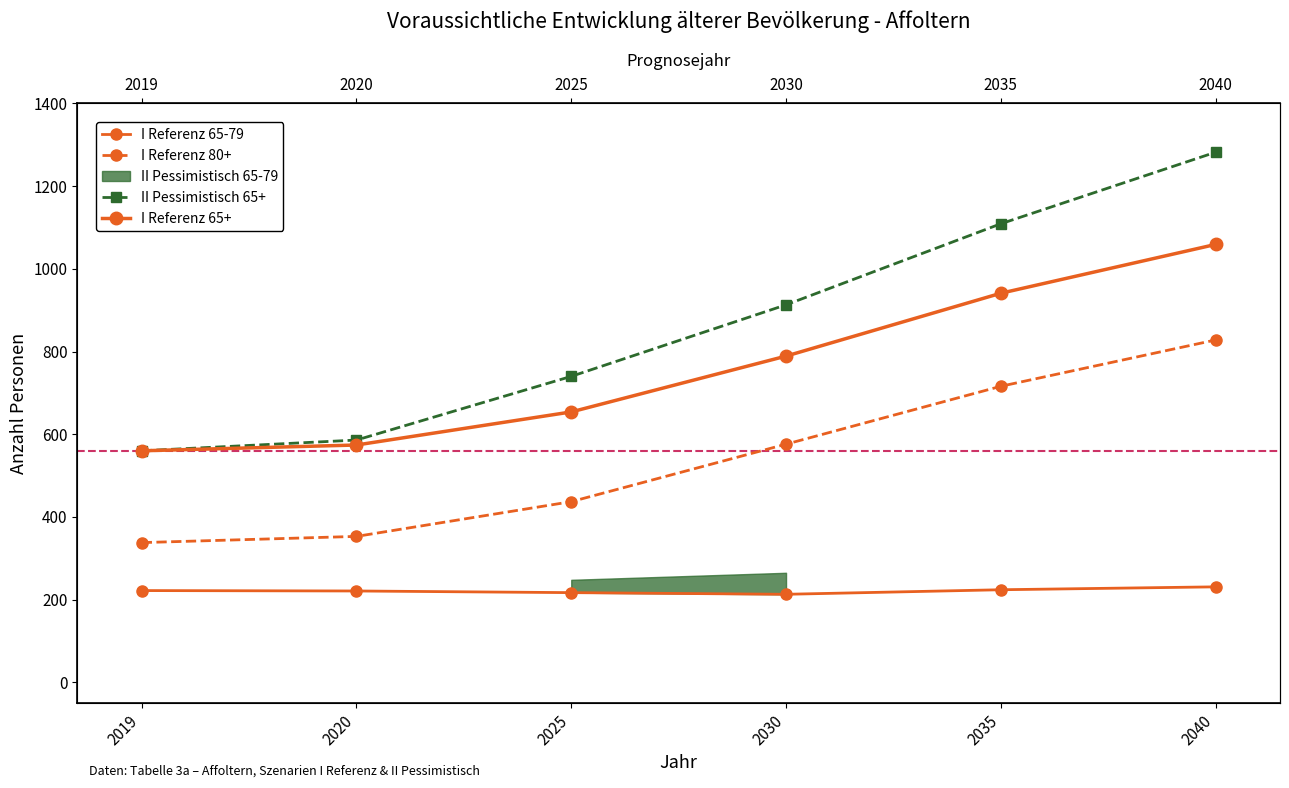

What value does the I Referenz 65-79 series have at 2019?

222